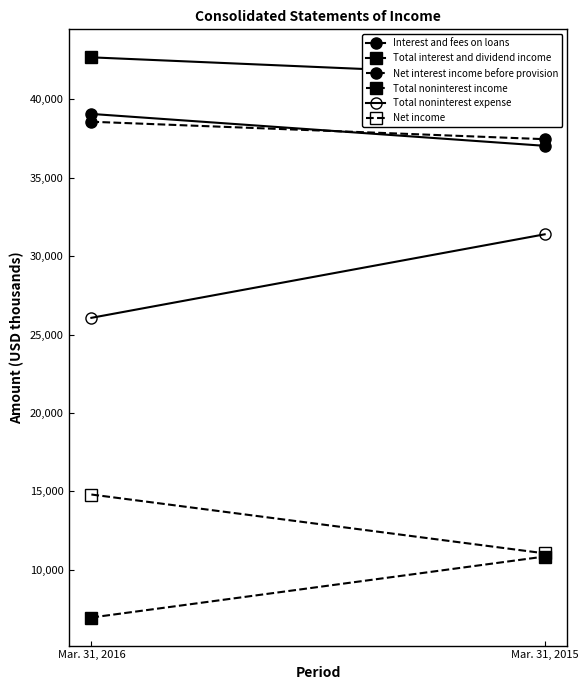

What is the total value across all series at Mar. 31, 2016?

168143